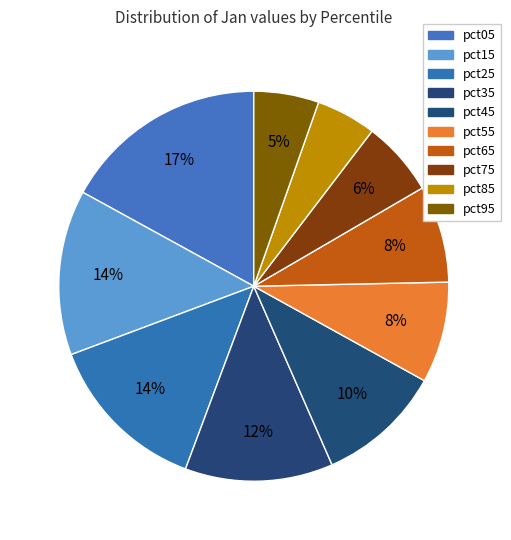

How many segments does this pie chart have?

10